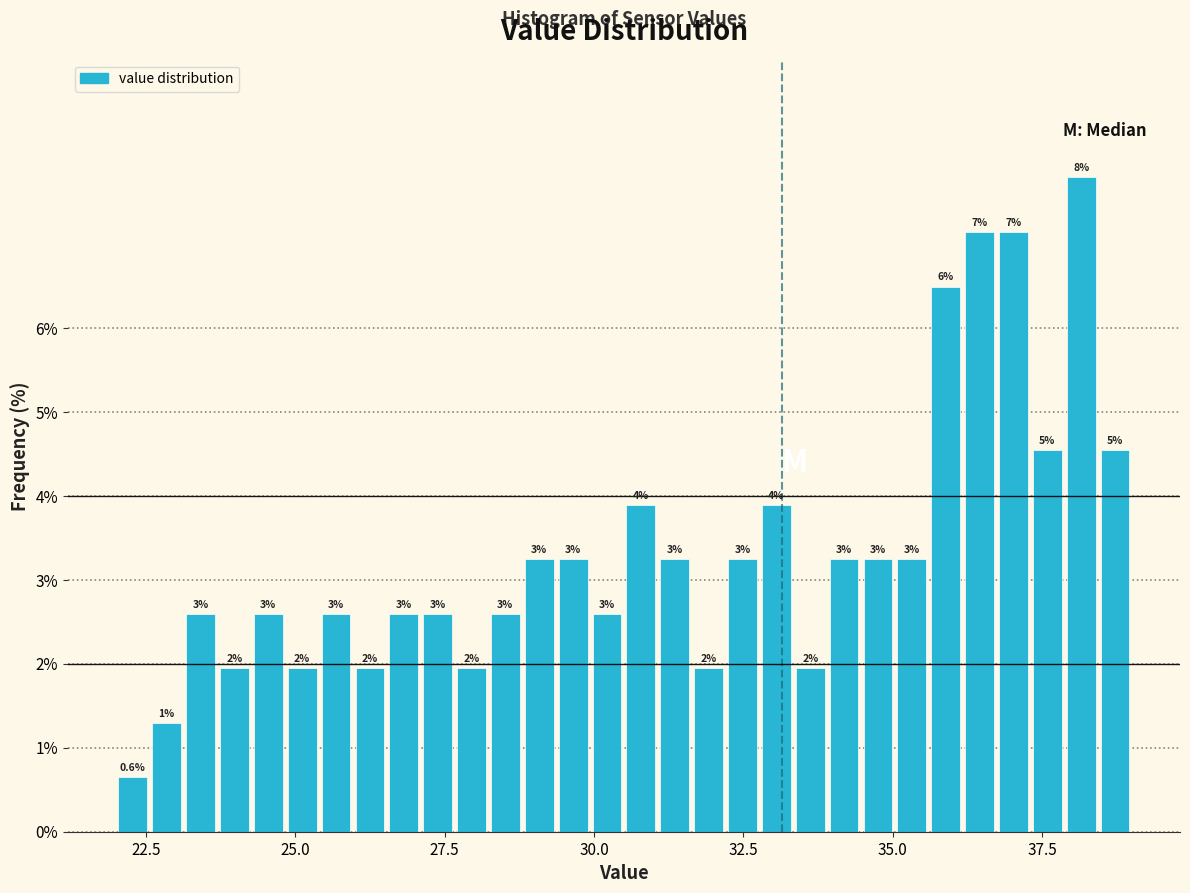

Read against the x-axis, roughly where is the centre of the tallest bar?

38.0